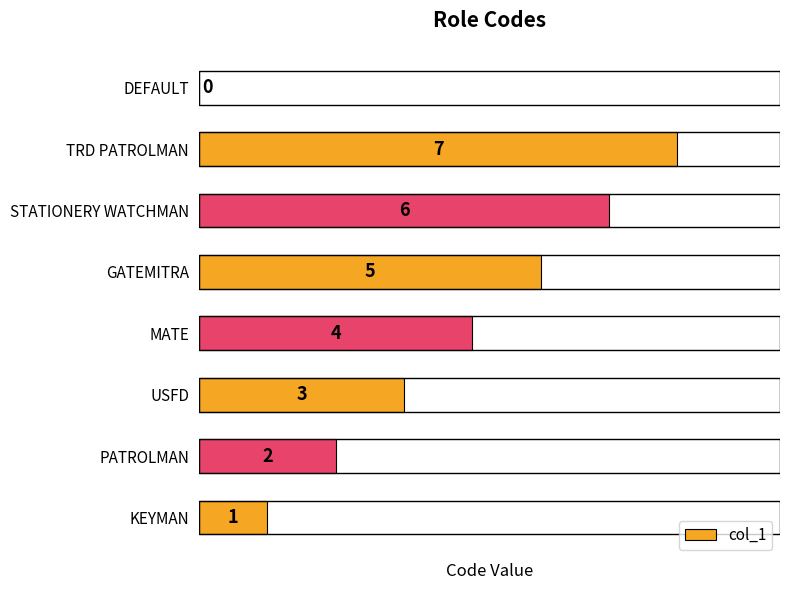

What is the sum of all values?

28